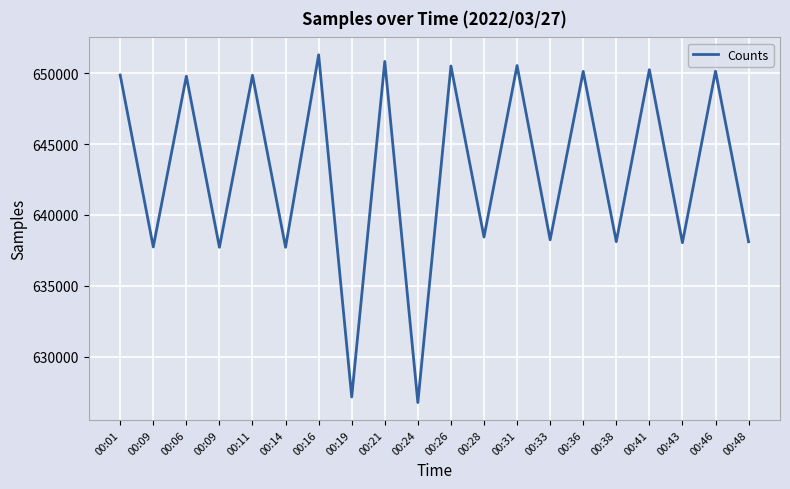

How many lines are shown in the chart?

1